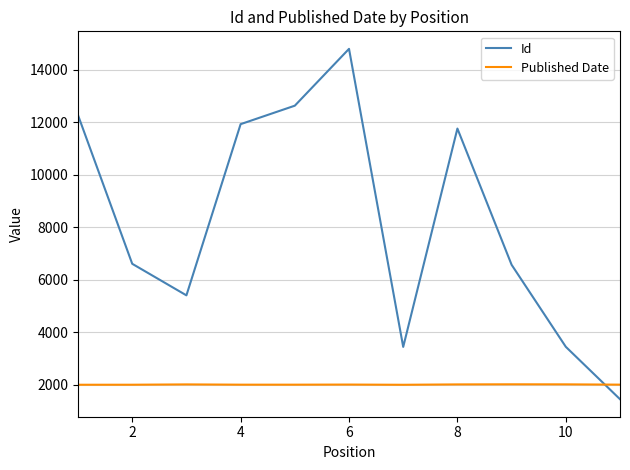

What is the difference between the maximum and second lowest values in the Published Date series?

17